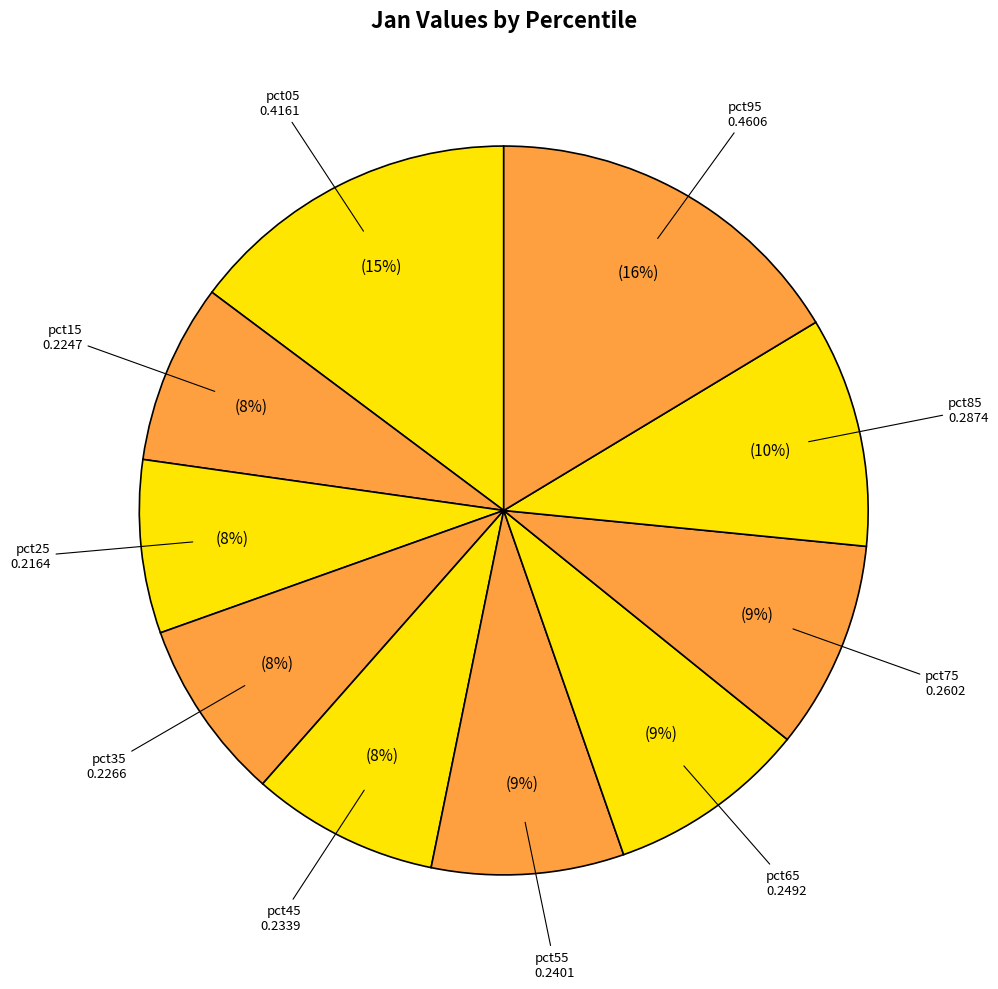

Does pct85 account for over 50% of the chart?

No